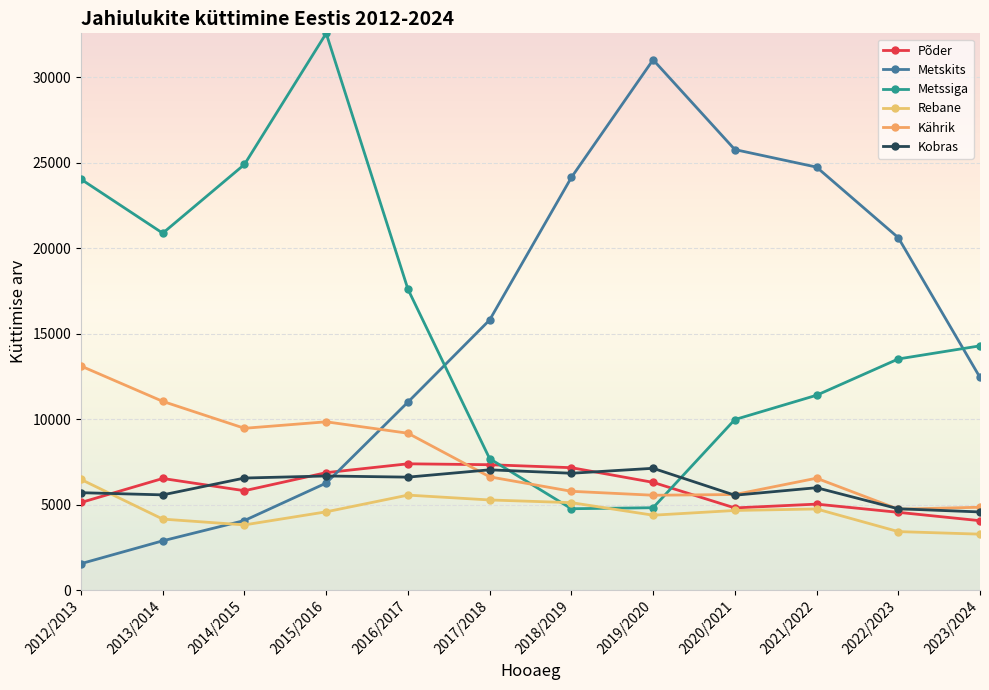

Reading left to right, transcribe all the data shown in this chart.

Põder: 2012/2013=5126	2013/2014=6532	2014/2015=5815	2015/2016=6873	2016/2017=7390	2017/2018=7337	2018/2019=7163	2019/2020=6304	2020/2021=4808	2021/2022=5031	2022/2023=4551	2023/2024=4061
Metskits: 2012/2013=1548	2013/2014=2884	2014/2015=4072	2015/2016=6264	2016/2017=11000	2017/2018=15807	2018/2019=24146	2019/2020=31032	2020/2021=25778	2021/2022=24752	2022/2023=20623	2023/2024=12443
Metssiga: 2012/2013=24042	2013/2014=20885	2014/2015=24909	2015/2016=32580	2016/2017=17610	2017/2018=7690	2018/2019=4761	2019/2020=4820	2020/2021=9978	2021/2022=11401	2022/2023=13525	2023/2024=14293
Rebane: 2012/2013=6474	2013/2014=4154	2014/2015=3815	2015/2016=4580	2016/2017=5558	2017/2018=5274	2018/2019=5117	2019/2020=4382	2020/2021=4659	2021/2022=4748	2022/2023=3423	2023/2024=3273
Kährik: 2012/2013=13111	2013/2014=11043	2014/2015=9468	2015/2016=9848	2016/2017=9179	2017/2018=6628	2018/2019=5781	2019/2020=5551	2020/2021=5592	2021/2022=6547	2022/2023=4735	2023/2024=4848
Kobras: 2012/2013=5700	2013/2014=5572	2014/2015=6557	2015/2016=6678	2016/2017=6610	2017/2018=7038	2018/2019=6837	2019/2020=7127	2020/2021=5551	2021/2022=5991	2022/2023=4758	2023/2024=4573